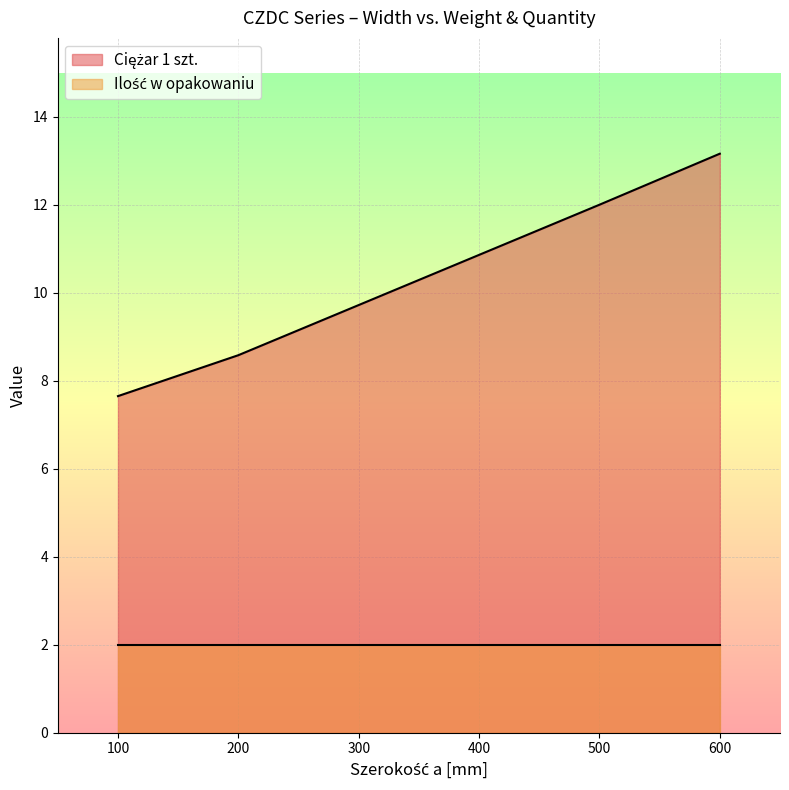

At which label does the data first exceed 10?

400